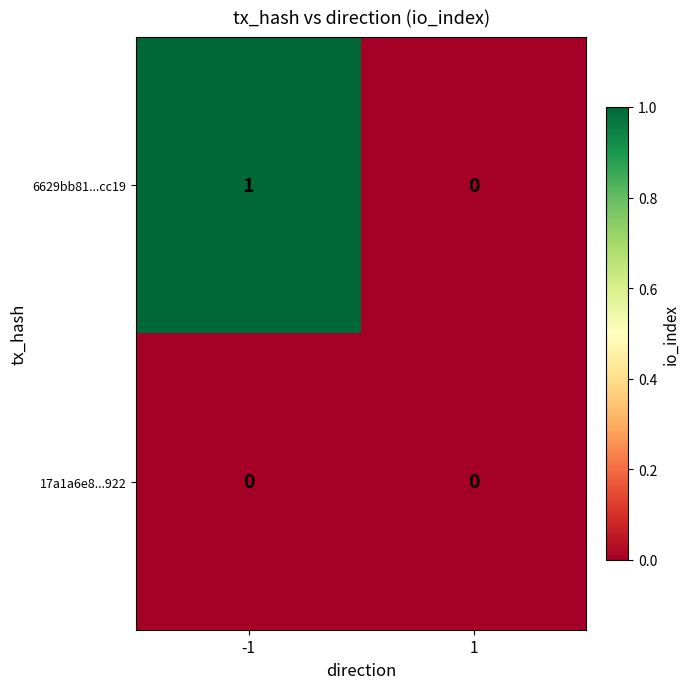

Reading right to left, transcribe all the data shown in this chart.

6629bb81...cc19: 1=0	-1=1
17a1a6e8...922: 1=0	-1=0